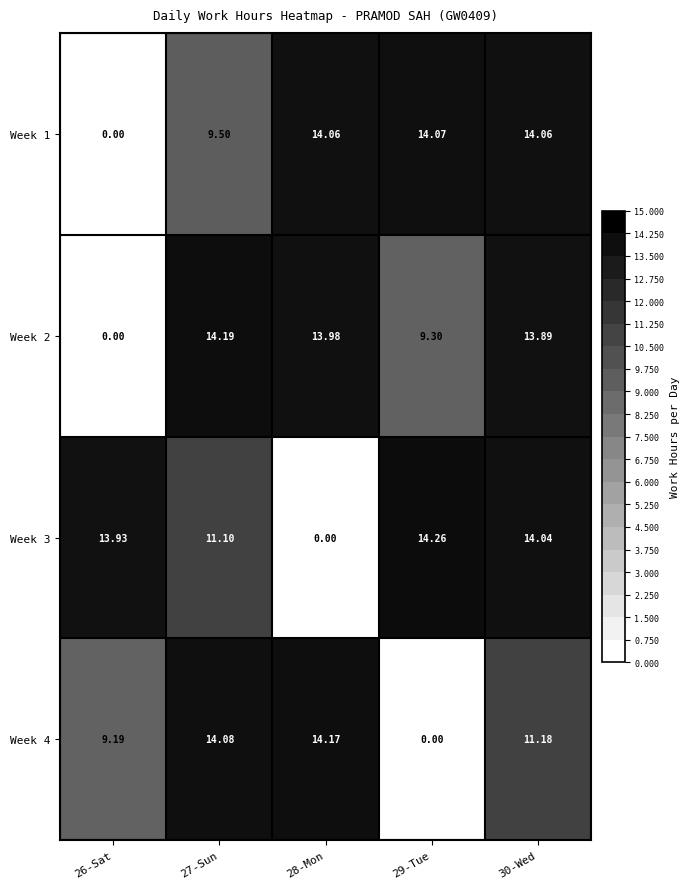

Reading left to right, list all the values displayed in this chart.

Week 1: 26-Sat=0.0	27-Sun=9.5	28-Mon=14.1	29-Tue=14.1	30-Wed=14.1
Week 2: 26-Sat=0.0	27-Sun=14.2	28-Mon=14.0	29-Tue=9.3	30-Wed=13.9
Week 3: 26-Sat=13.9	27-Sun=11.1	28-Mon=0.0	29-Tue=14.3	30-Wed=14.0
Week 4: 26-Sat=9.2	27-Sun=14.1	28-Mon=14.2	29-Tue=0.0	30-Wed=11.2